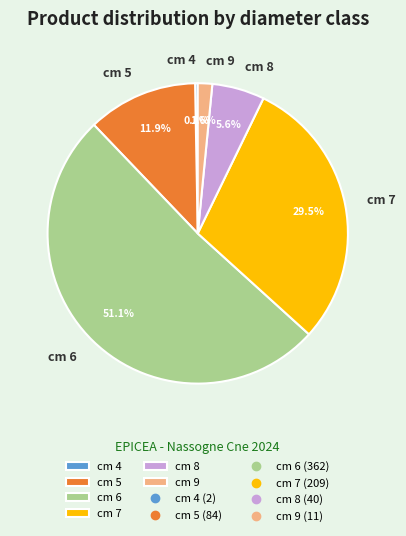

Combined, do cm 6 and cm 4 account for over 50%?

Yes